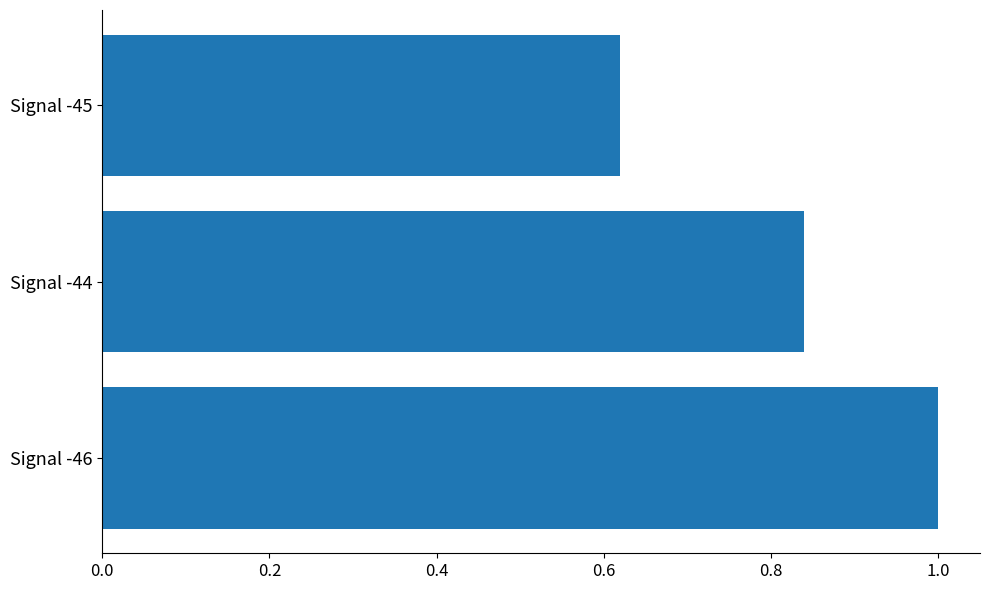

Which category has the lowest value across all series?

Signal -45